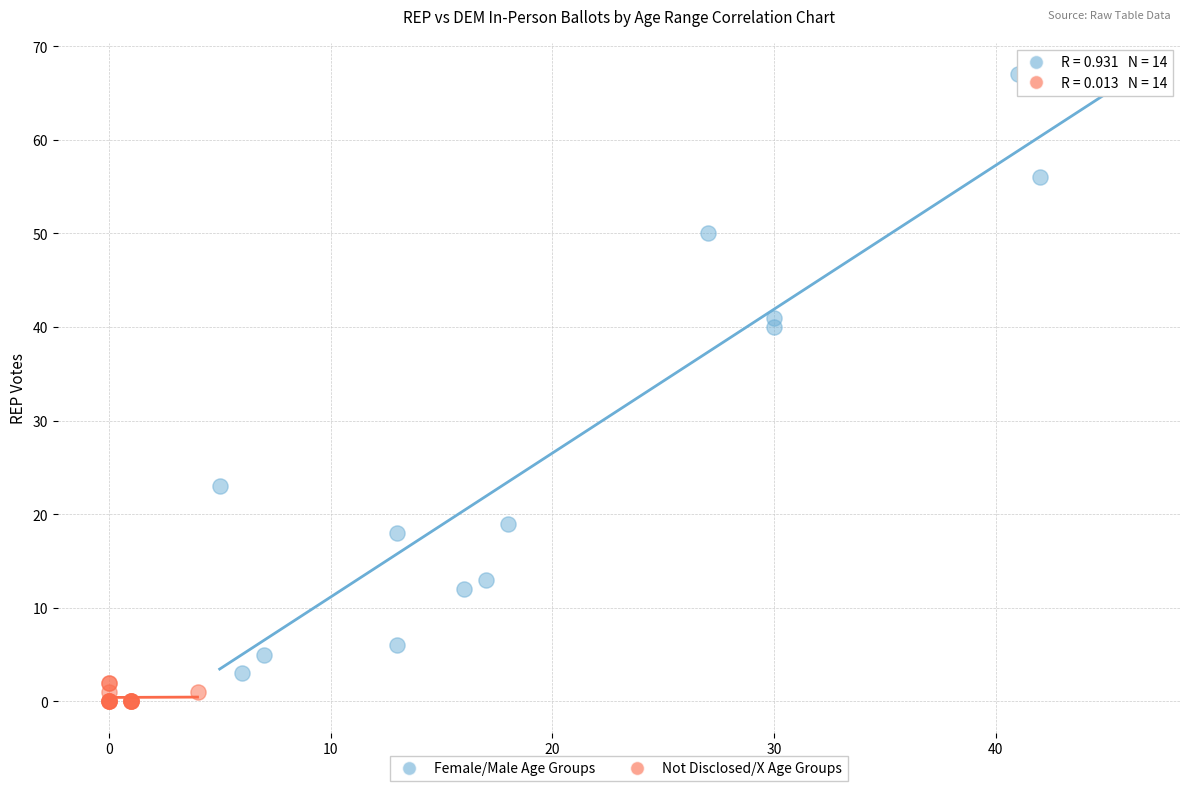

Which series has the widest spread of Y values?

Female/Male Age Groups